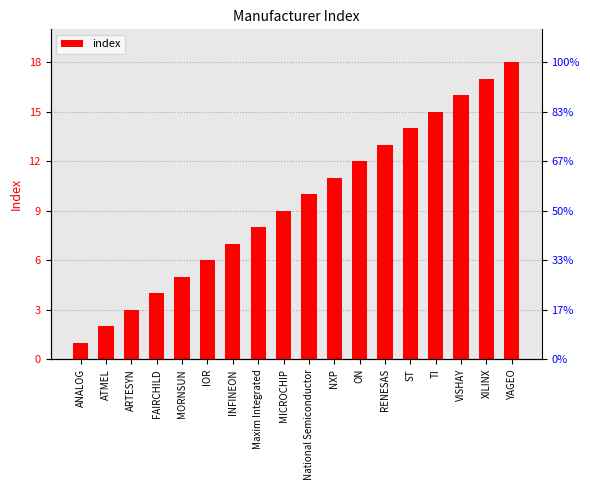

What is the change in value from ON to XILINX?

+5